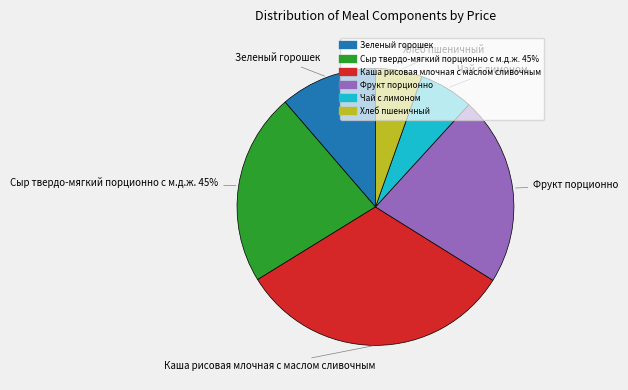

Rank the categories by value from lowest to highest.

Хлеб пшеничный, Чай с лимоном, Зеленый горошек, Фрукт порционно, Сыр твердо-мягкий порционно с м.д.ж. 45%, Каша рисовая млочная с маслом сливочным